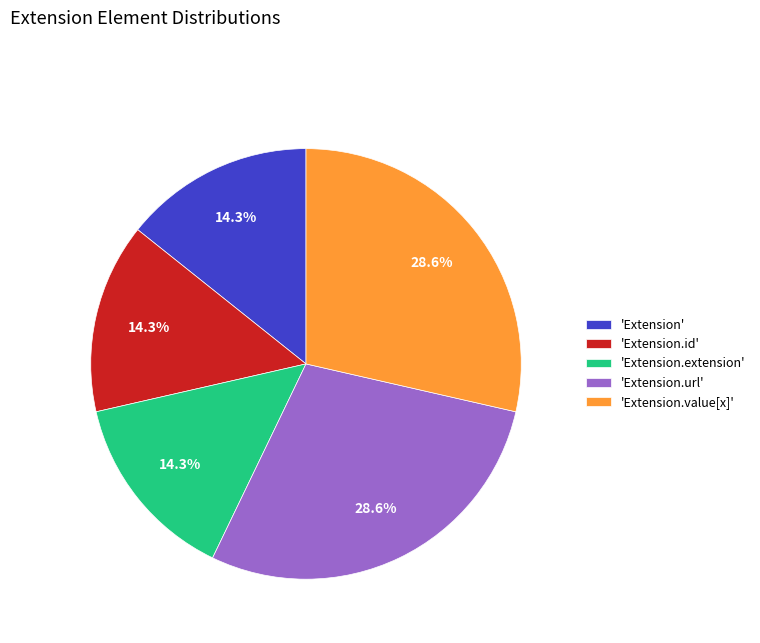

What percentage is NOT represented by 'Extension.extension'?

85.7%